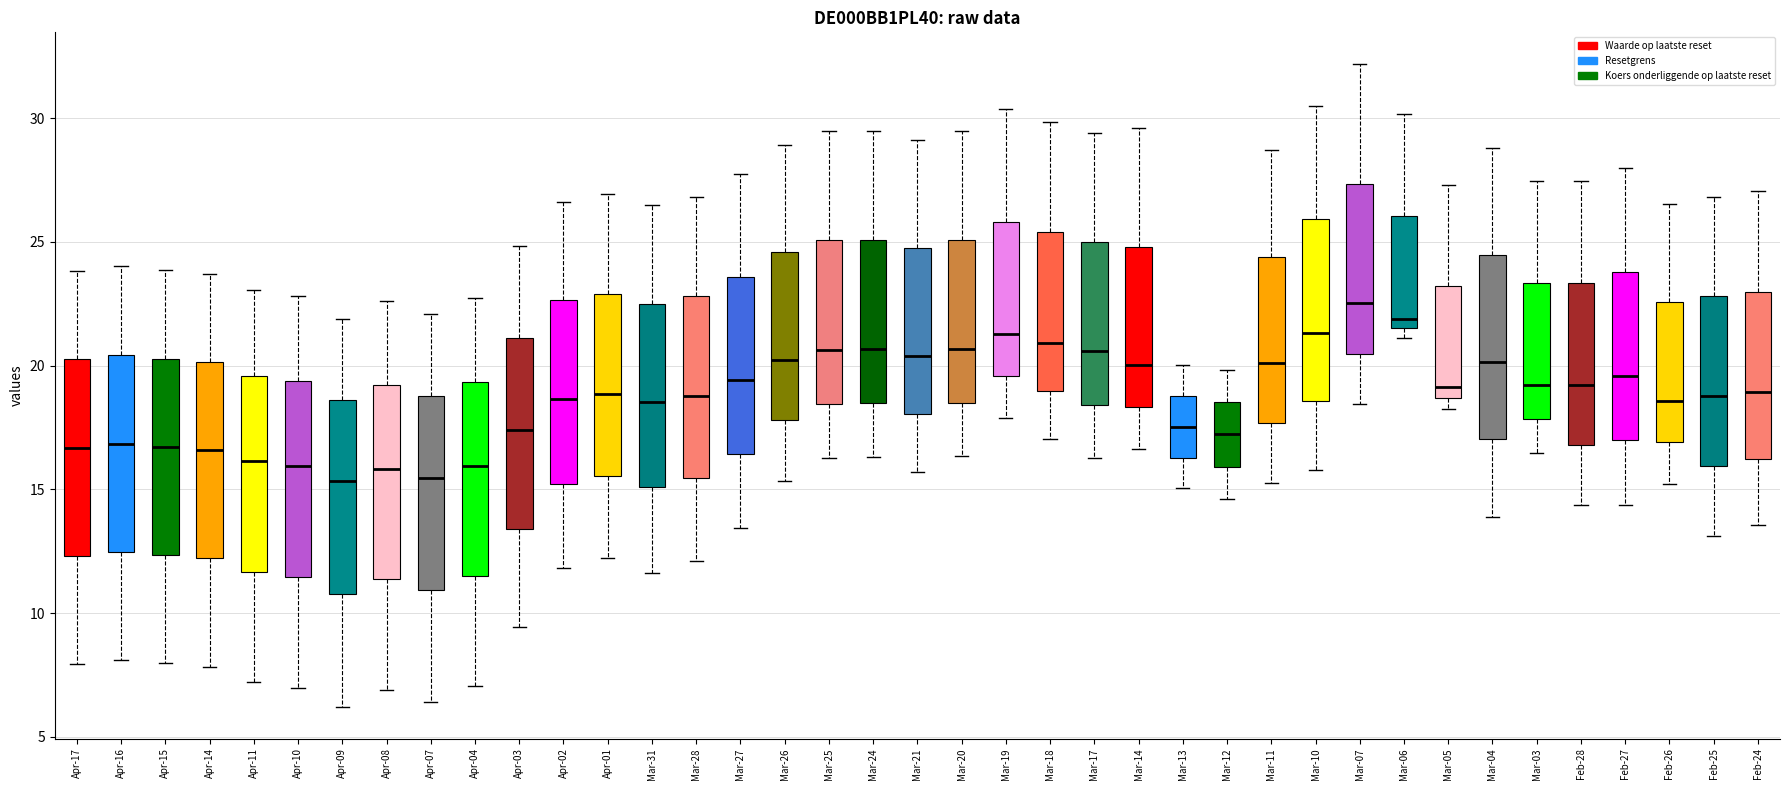

Reading left to right, transcribe this box plot: for each box, give where its median line is, the range the box spans, and where its two whiskers end, as read against the y-axis. The values are not printed on the chart, so give them approximately, as read against the axis.

Apr-17: median 16.5, box 12.5 to 20.0, whiskers 8.0 to 24.0
Apr-16: median 17.0, box 12.5 to 20.5, whiskers 8.0 to 24.0
Apr-15: median 16.5, box 12.5 to 20.5, whiskers 8.0 to 24.0
Apr-14: median 16.5, box 12.0 to 20.0, whiskers 8.0 to 23.5
Apr-11: median 16.0, box 11.5 to 19.5, whiskers 7.0 to 23.0
Apr-10: median 16.0, box 11.5 to 19.5, whiskers 7.0 to 23.0
Apr-09: median 15.5, box 11.0 to 18.5, whiskers 6.0 to 22.0
Apr-08: median 16.0, box 11.5 to 19.0, whiskers 7.0 to 22.5
Apr-07: median 15.5, box 11.0 to 19.0, whiskers 6.5 to 22.0
Apr-04: median 16.0, box 11.5 to 19.5, whiskers 7.0 to 23.0
Apr-03: median 17.5, box 13.5 to 21.0, whiskers 9.5 to 25.0
Apr-02: median 18.5, box 15.0 to 22.5, whiskers 12.0 to 26.5
Apr-01: median 19.0, box 15.5 to 23.0, whiskers 12.0 to 27.0
Mar-31: median 18.5, box 15.0 to 22.5, whiskers 11.5 to 26.5
Mar-28: median 19.0, box 15.5 to 23.0, whiskers 12.0 to 27.0
Mar-27: median 19.5, box 16.5 to 23.5, whiskers 13.5 to 27.5
Mar-26: median 20.0, box 18.0 to 24.5, whiskers 15.5 to 29.0
Mar-25: median 20.5, box 18.5 to 25.0, whiskers 16.5 to 29.5
Mar-24: median 20.5, box 18.5 to 25.0, whiskers 16.5 to 29.5
Mar-21: median 20.5, box 18.0 to 25.0, whiskers 15.5 to 29.0
Mar-20: median 20.5, box 18.5 to 25.0, whiskers 16.5 to 29.5
Mar-19: median 21.5, box 19.5 to 26.0, whiskers 18.0 to 30.5
Mar-18: median 21.0, box 19.0 to 25.5, whiskers 17.0 to 30.0
Mar-17: median 20.5, box 18.5 to 25.0, whiskers 16.5 to 29.5
Mar-14: median 20.0, box 18.5 to 25.0, whiskers 16.5 to 29.5
Mar-13: median 17.5, box 16.5 to 19.0, whiskers 15.0 to 20.0
Mar-12: median 17.0, box 16.0 to 18.5, whiskers 14.5 to 20.0
Mar-11: median 20.0, box 17.5 to 24.5, whiskers 15.5 to 28.5
Mar-10: median 21.5, box 18.5 to 26.0, whiskers 16.0 to 30.5
Mar-07: median 22.5, box 20.5 to 27.5, whiskers 18.5 to 32.0
Mar-06: median 22.0, box 21.5 to 26.0, whiskers 21.0 to 30.0
Mar-05: median 19.0, box 18.5 to 23.0, whiskers 18.5 (just below the box's lower edge) to 27.5
Mar-04: median 20.0, box 17.0 to 24.5, whiskers 14.0 to 29.0
Mar-03: median 19.0, box 18.0 to 23.5, whiskers 16.5 to 27.5
Feb-28: median 19.0, box 17.0 to 23.5, whiskers 14.5 to 27.5
Feb-27: median 19.5, box 17.0 to 24.0, whiskers 14.5 to 28.0
Feb-26: median 18.5, box 17.0 to 22.5, whiskers 15.0 to 26.5
Feb-25: median 19.0, box 16.0 to 23.0, whiskers 13.0 to 27.0
Feb-24: median 19.0, box 16.0 to 23.0, whiskers 13.5 to 27.0